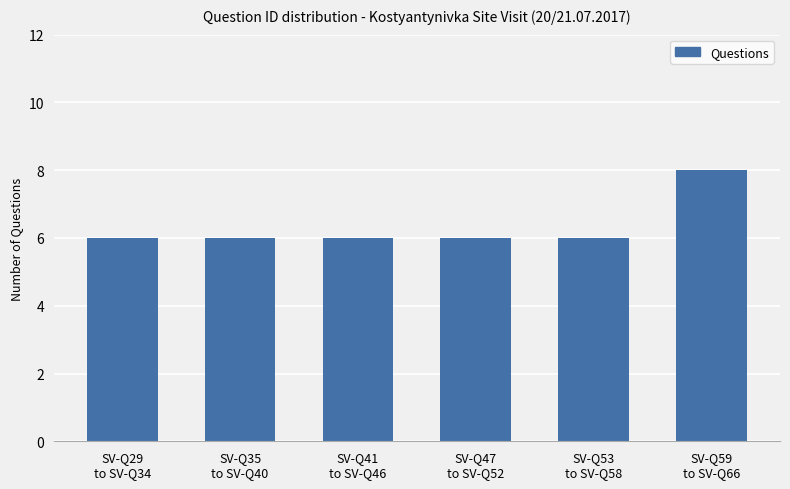

What is the average value?

6